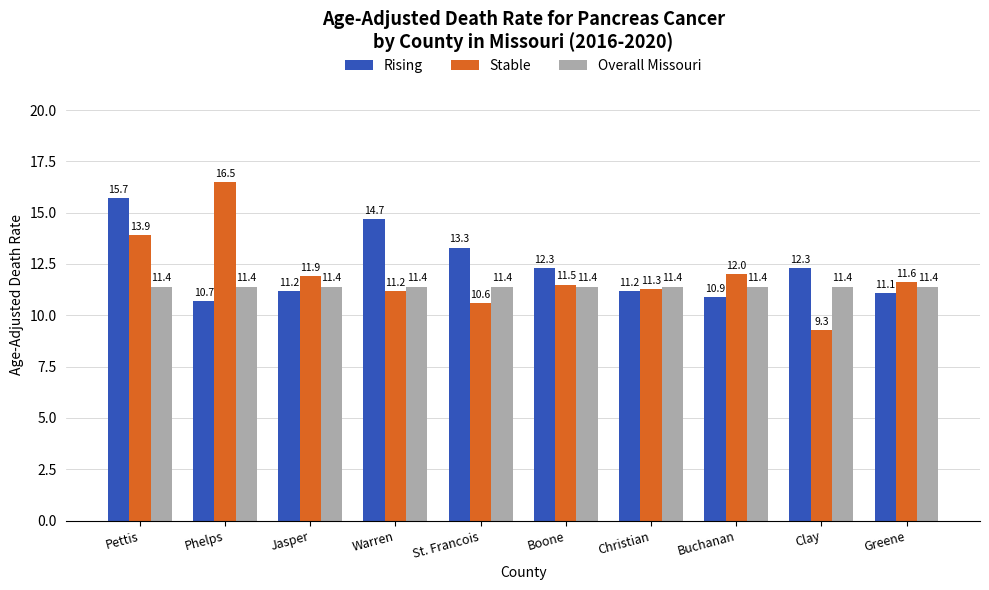

What is the maximum value for Rising?

15.7